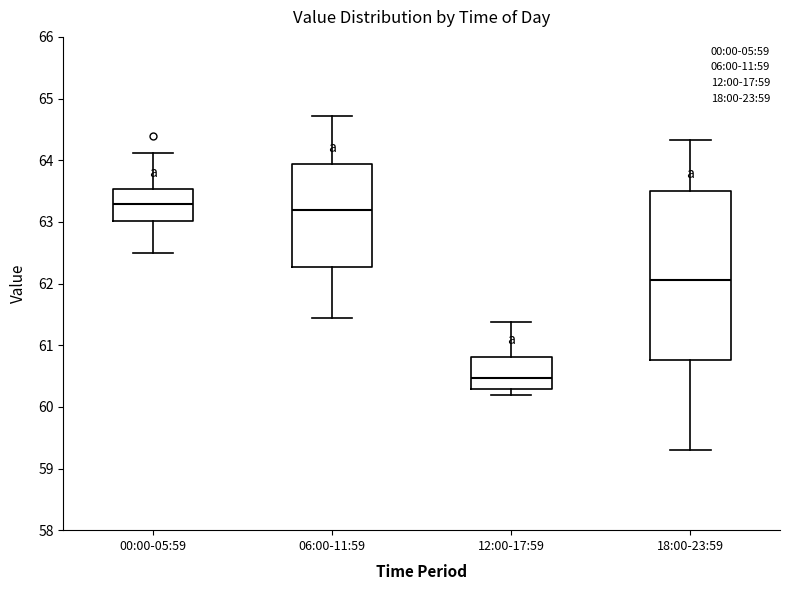

Where is the lower edge of the box for 12:00-17:59 on the y-axis? The values are not printed on the chart, so give them approximately, as read against the axis.

60.3